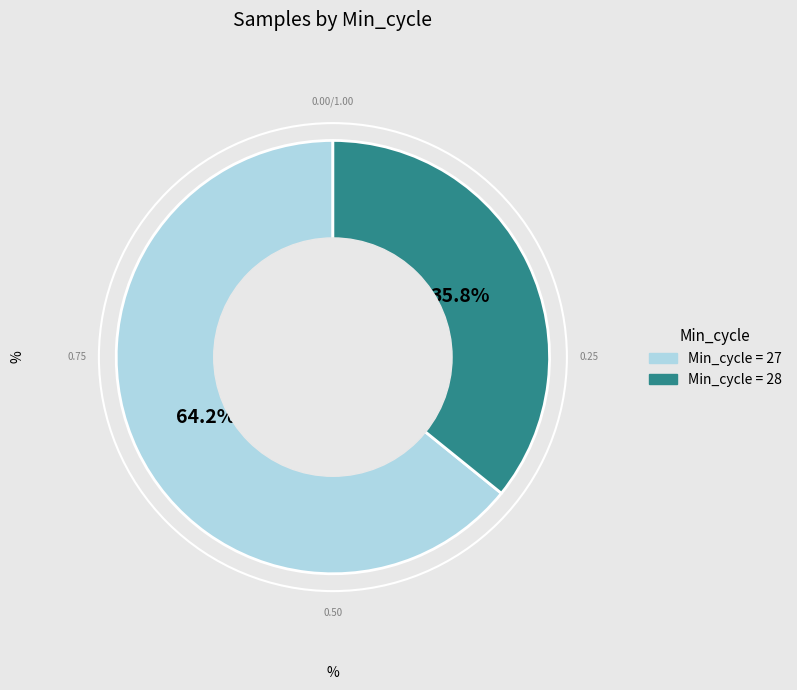

Is there any slice that represents more than half of the pie?

Yes